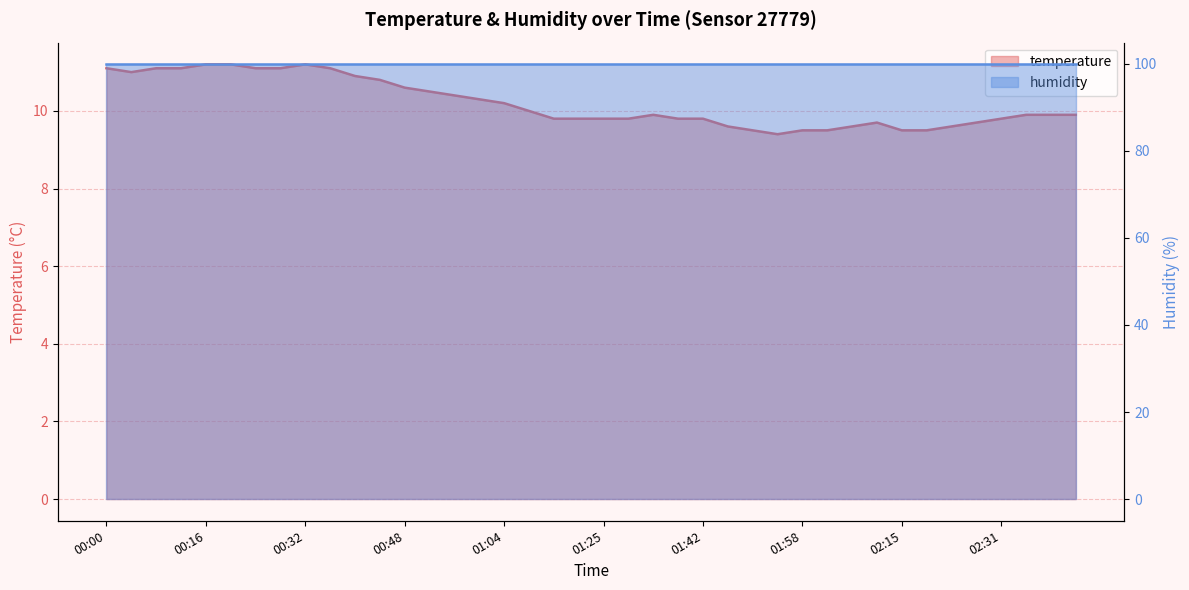

What is the minimum value shown in the chart?

9.4